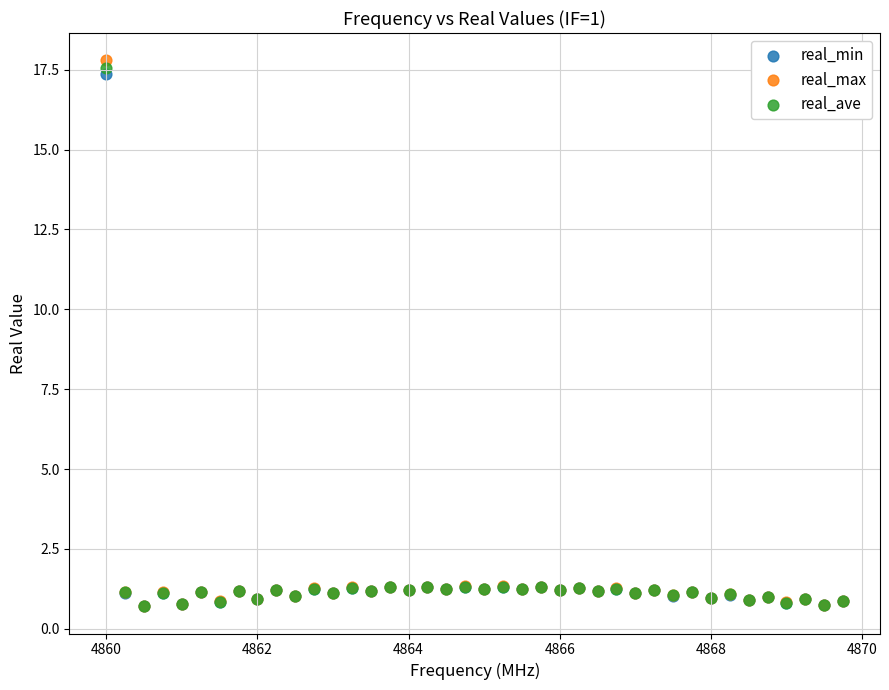

Which series contains the highest Y value?

real_max